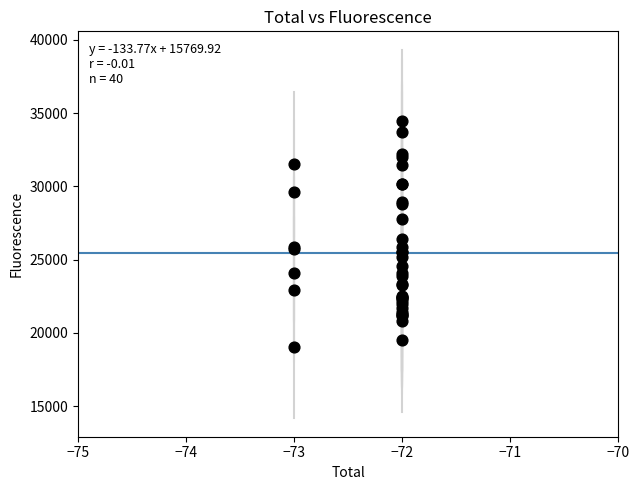

What Y value in the scatter plot is closest to 26740?

26420.0